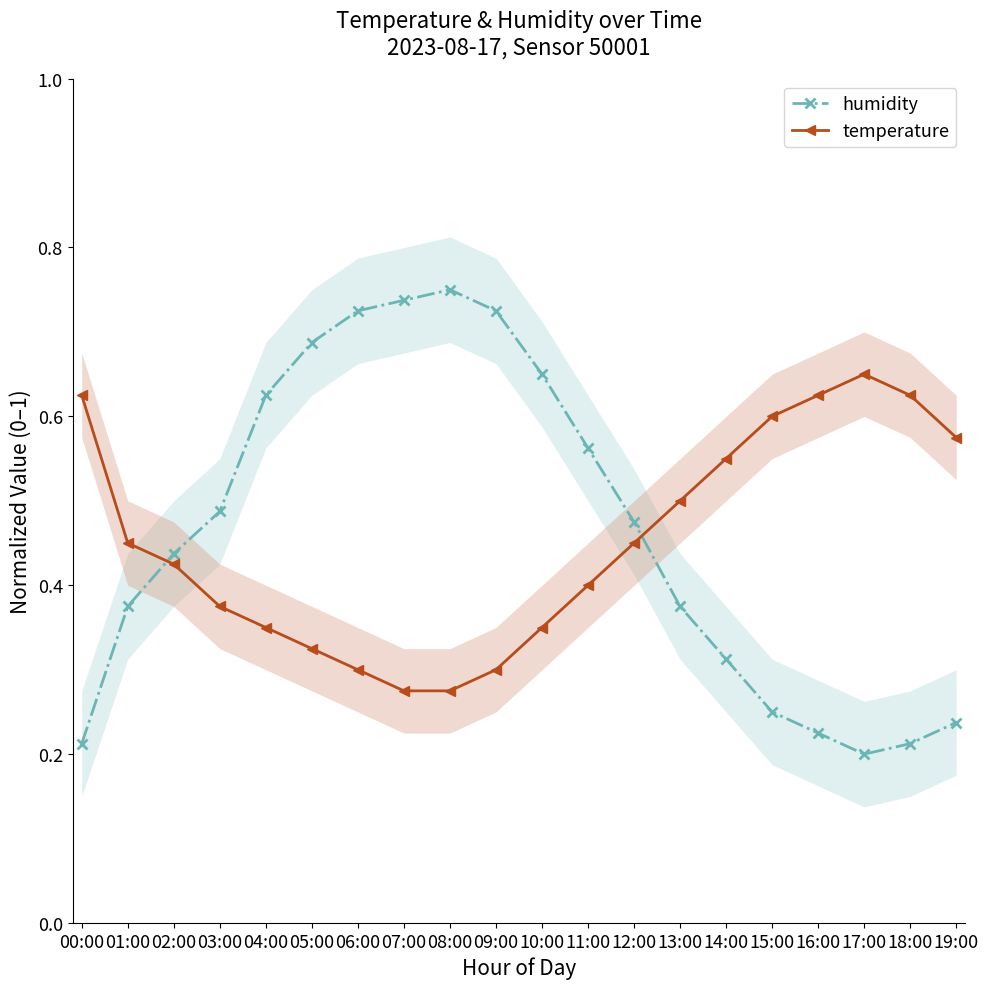

The value of humidity at 17:00 is 0.3. True or false?

False